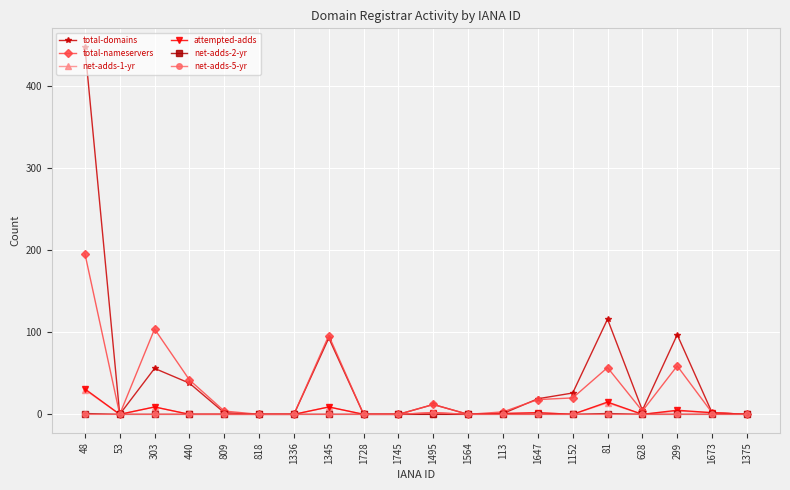

What position from the left is 440?

4